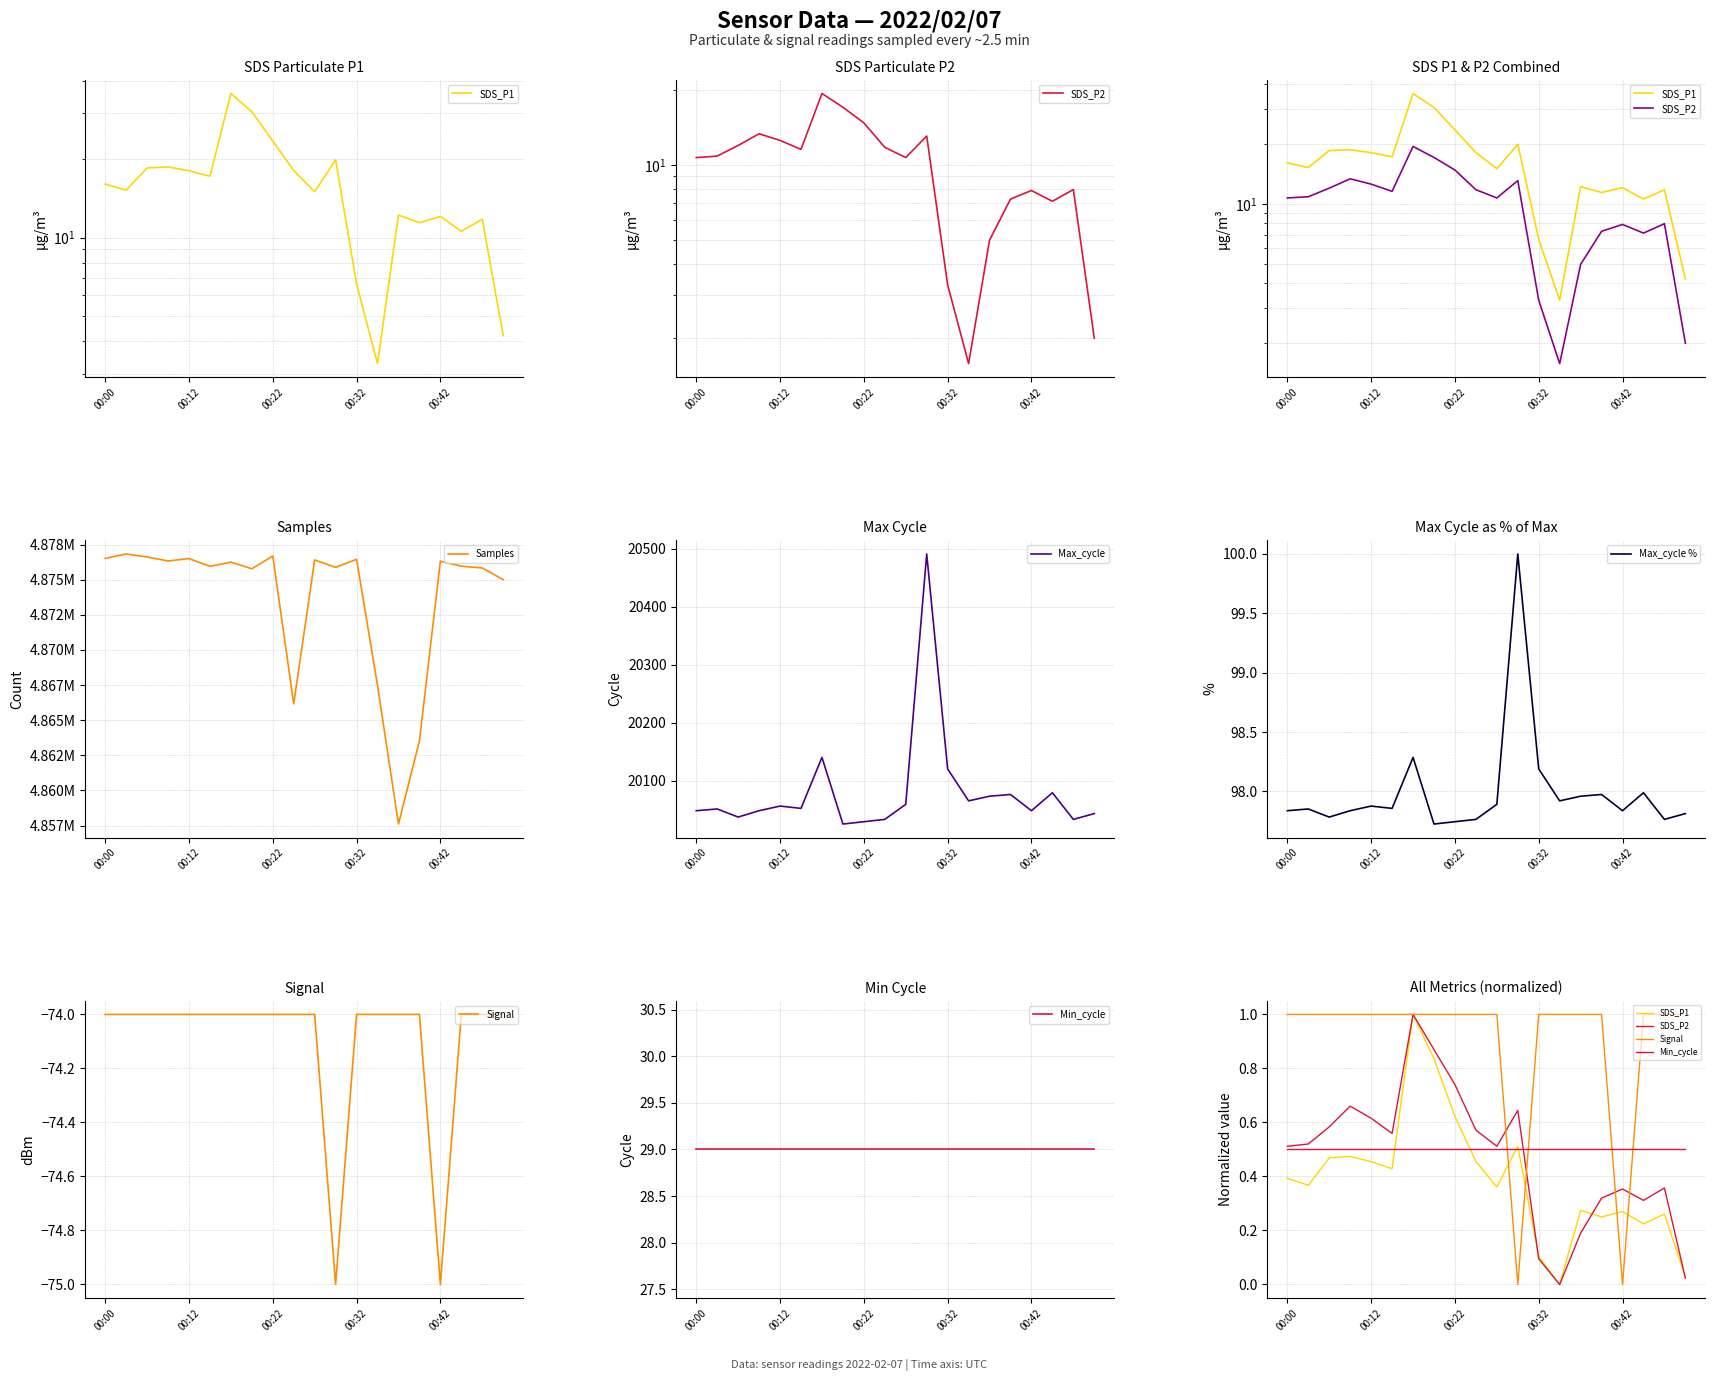

The Max_cycle series shows 8246 at 00:12. True or false?

False